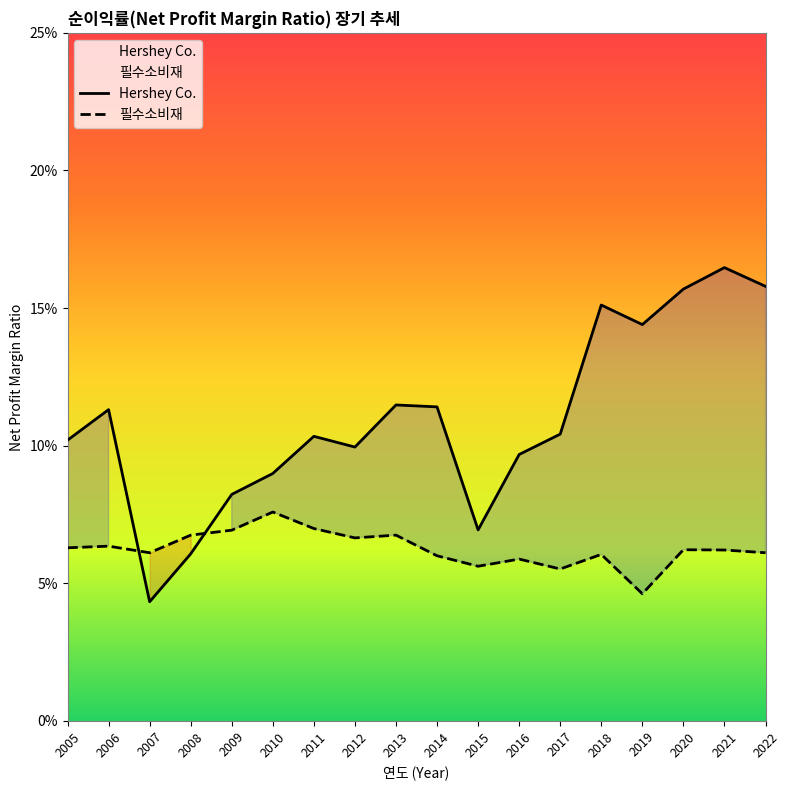

The value of 필수소비재 at 2022 is 0.1. True or false?

True